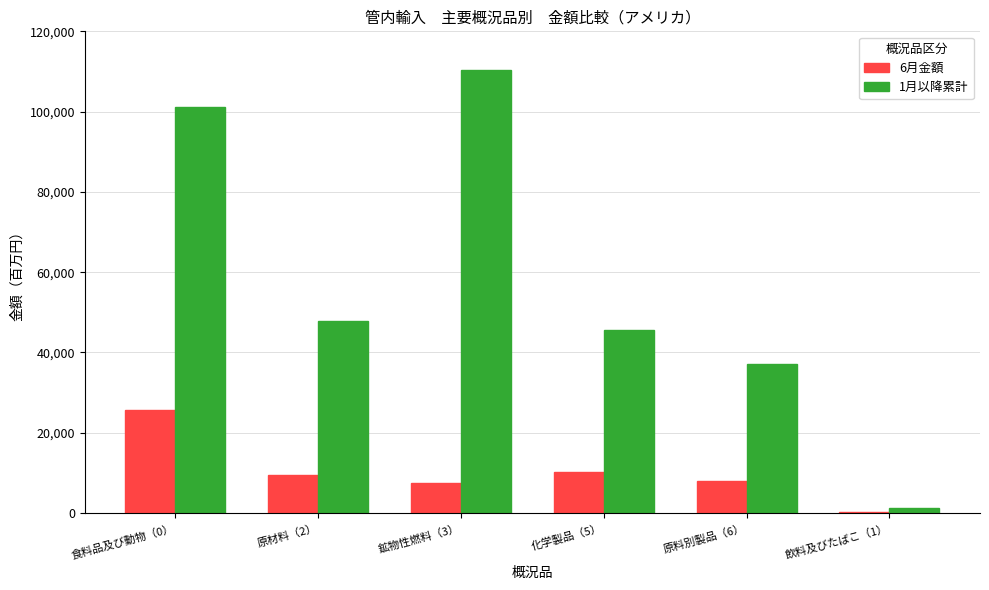

What is the maximum value shown in the chart?

110370.4